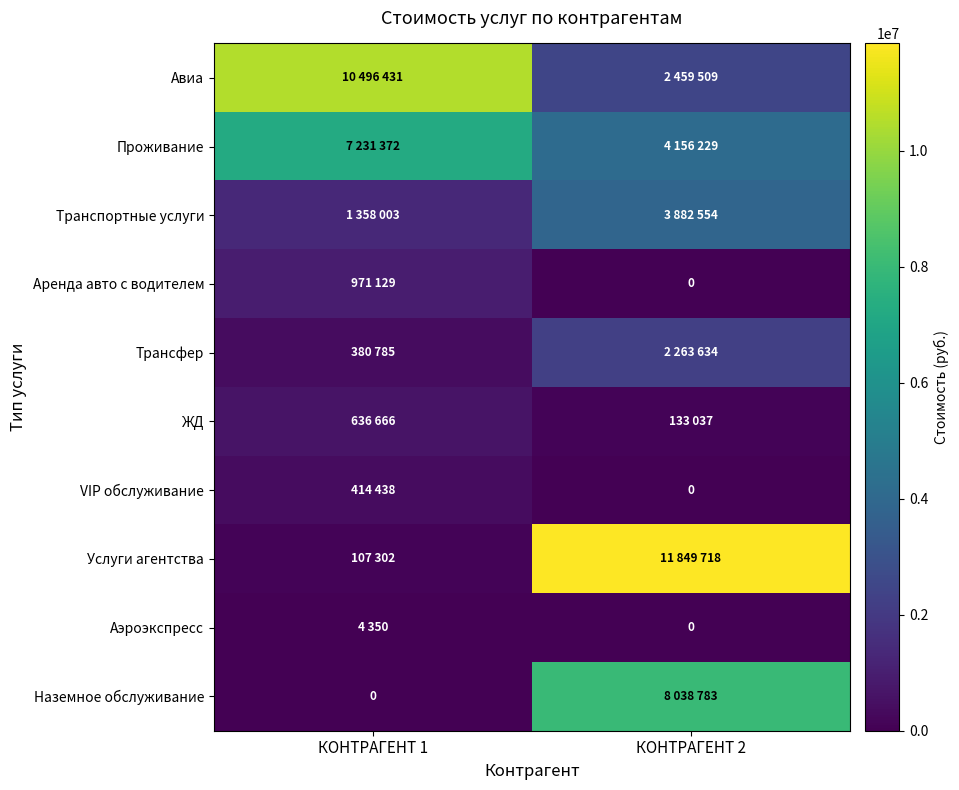

Rank the series by their maximum value, from highest to lowest.

Услуги агентства, Авиа, Наземное обслуживание, Проживание, Транспортные услуги, Трансфер, Аренда авто с водителем, ЖД, VIP обслуживание, Аэроэкспресс